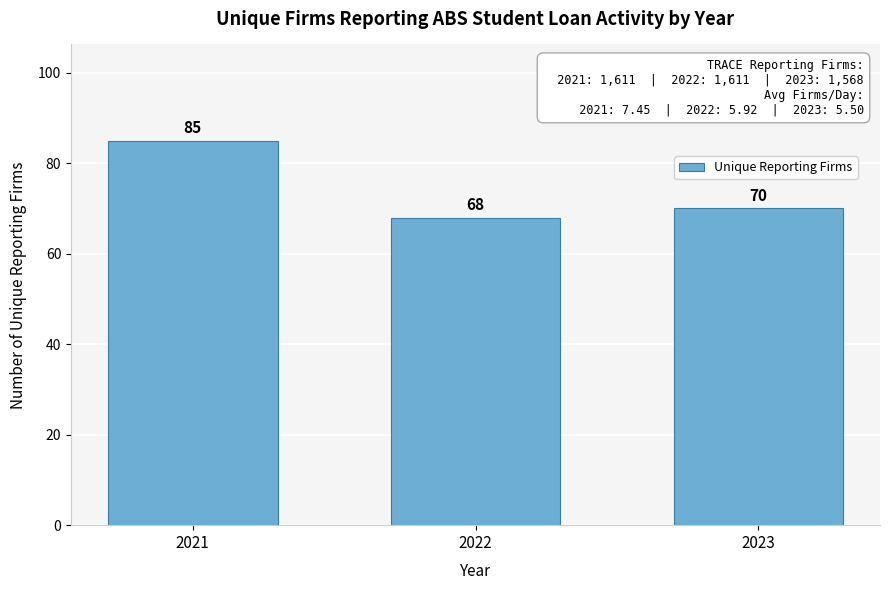

Reading left to right, list all the values displayed in this chart.

2021=85	2022=68	2023=70